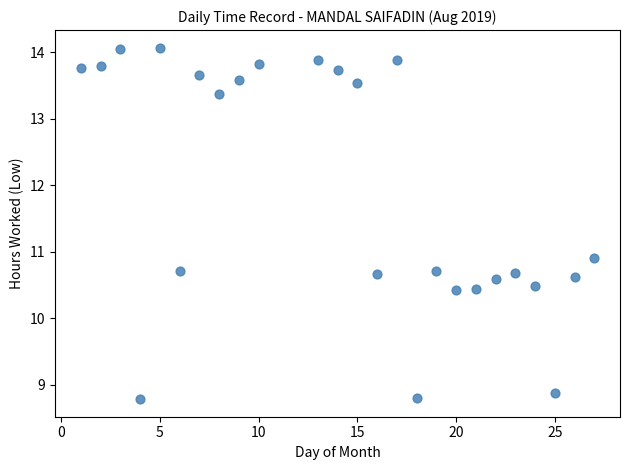

What Y value in the scatter plot is closest to 11?

10.9